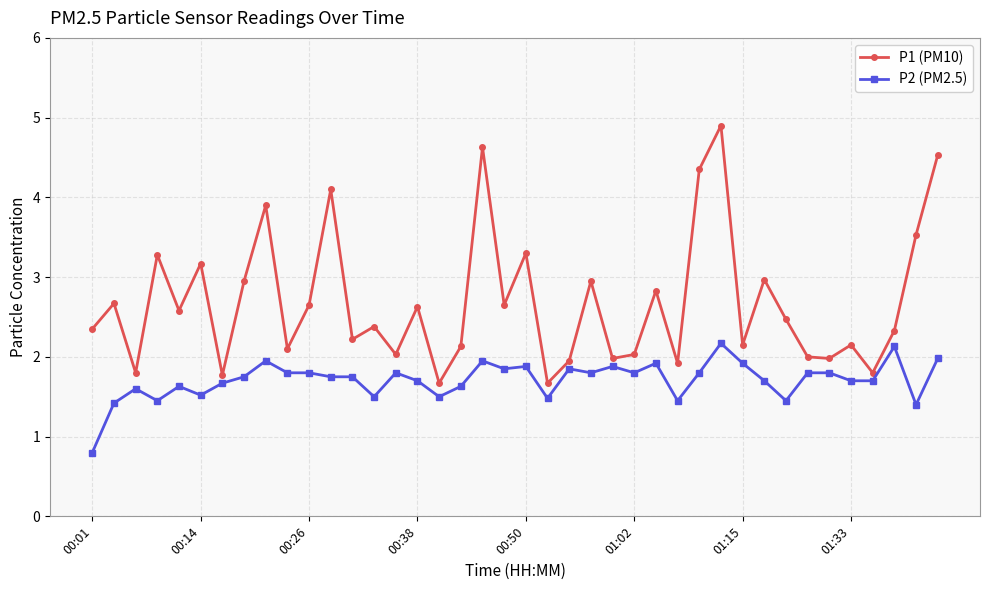

What is the highest value of the P1 (PM10) series?

4.9